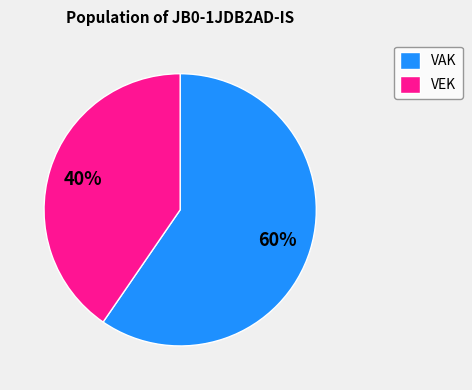

Rank the categories by value from lowest to highest.

VEK, VAK